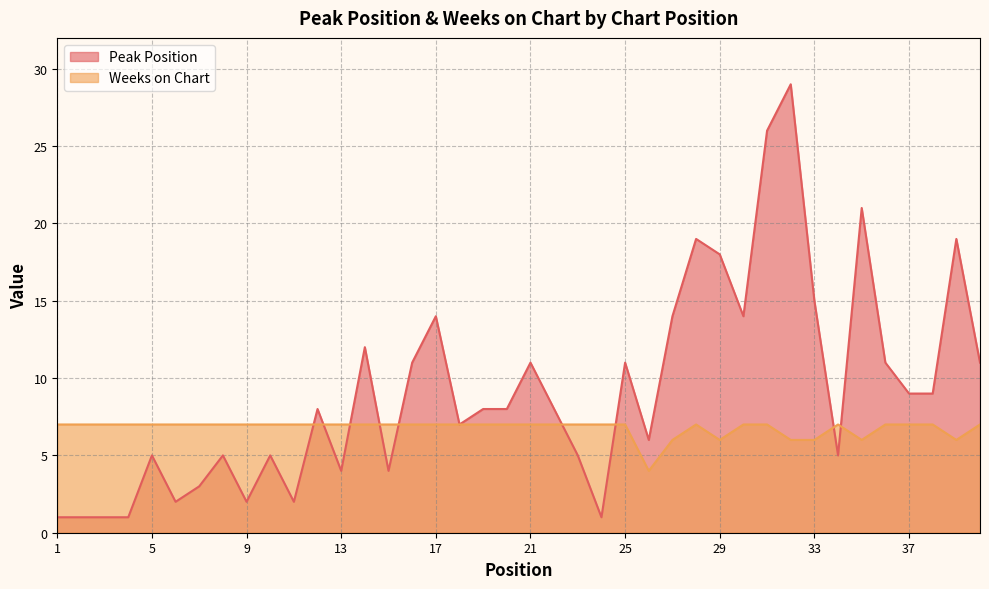

Where is the first local minimum for Weeks on Chart?

26